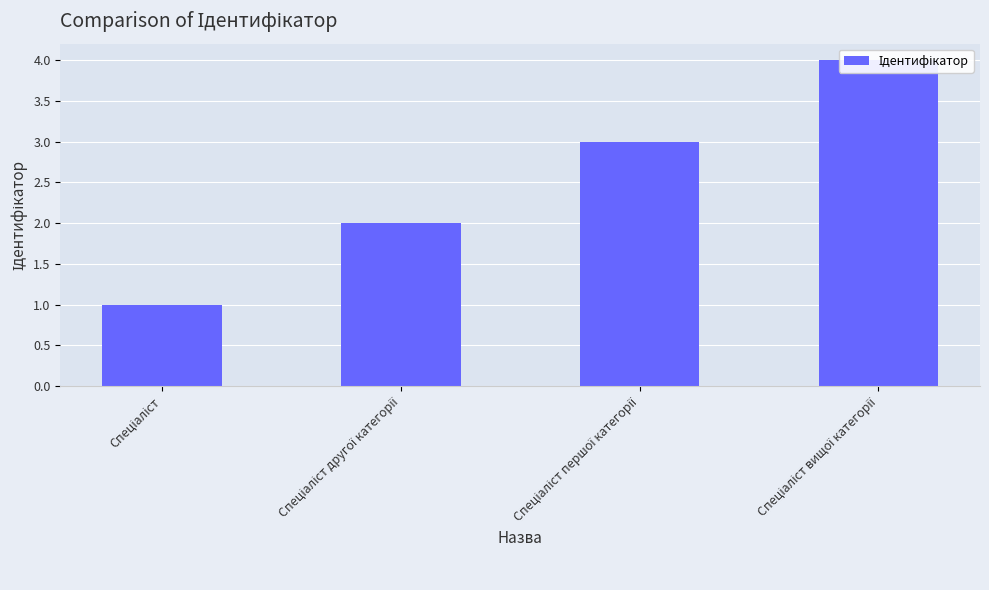

Where does the data first go above 3?

Спеціаліст вищої категорії